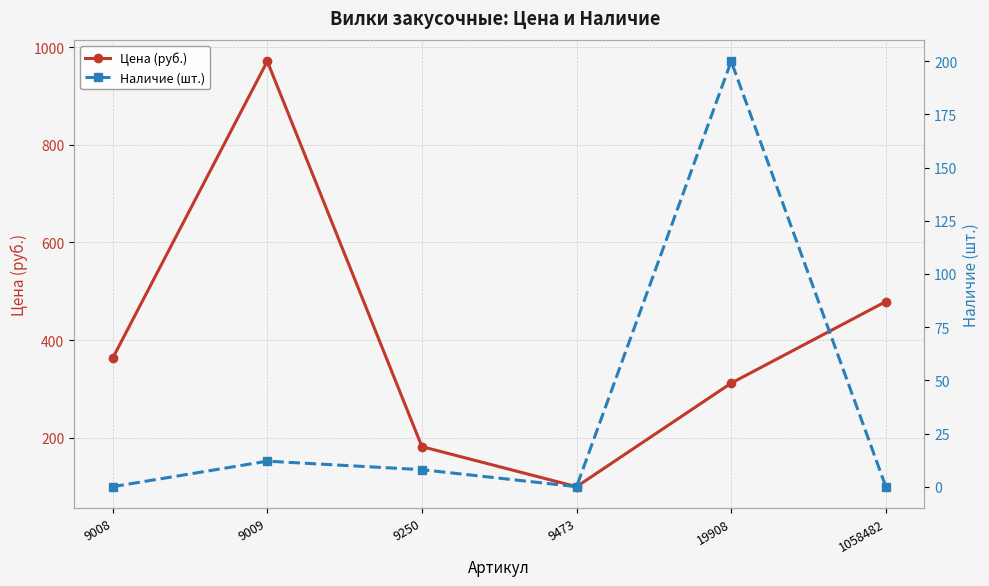

Rank the series at 9008 from lowest to highest value.

Наличие (шт.), Цена (руб.)